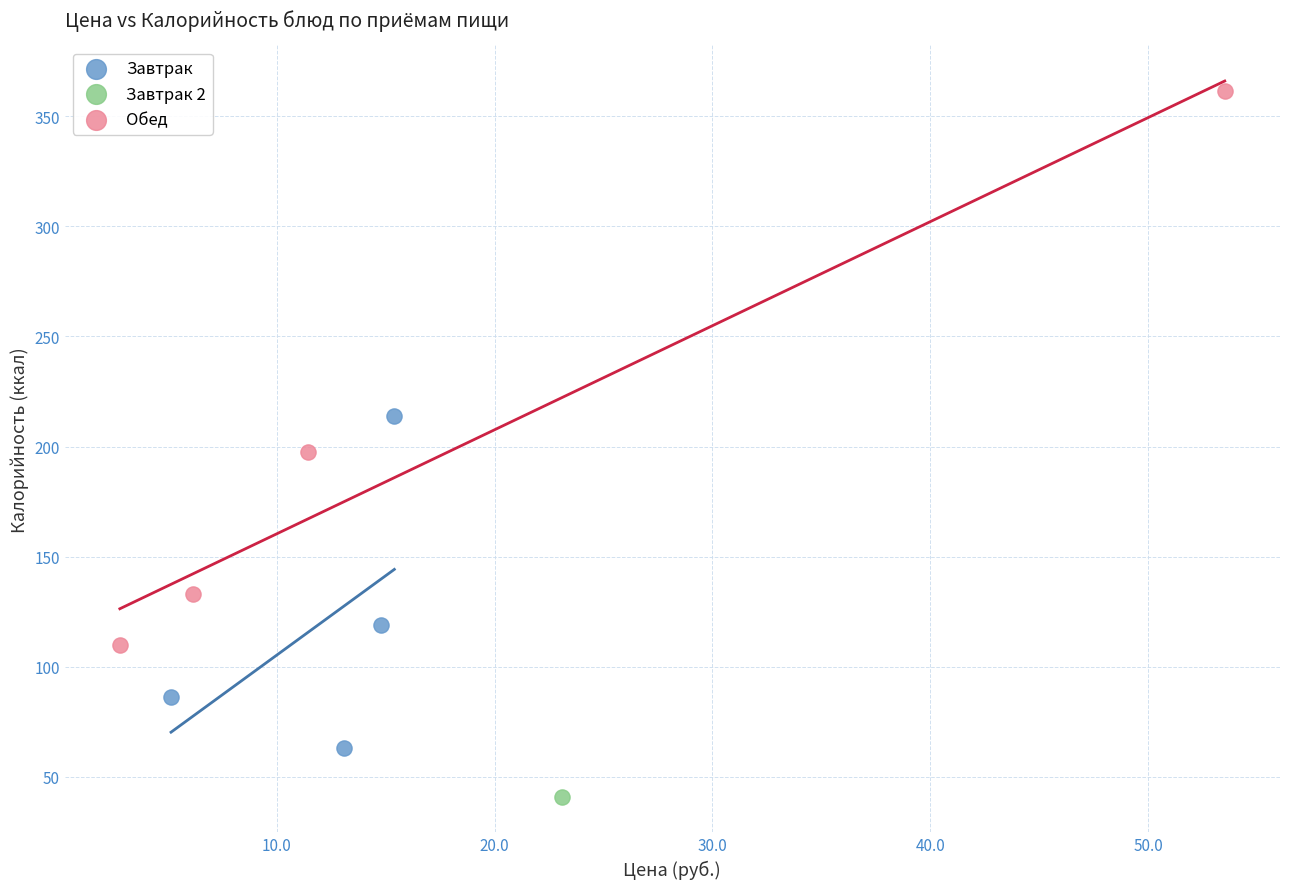

Which series reaches the maximum Y coordinate?

Обед